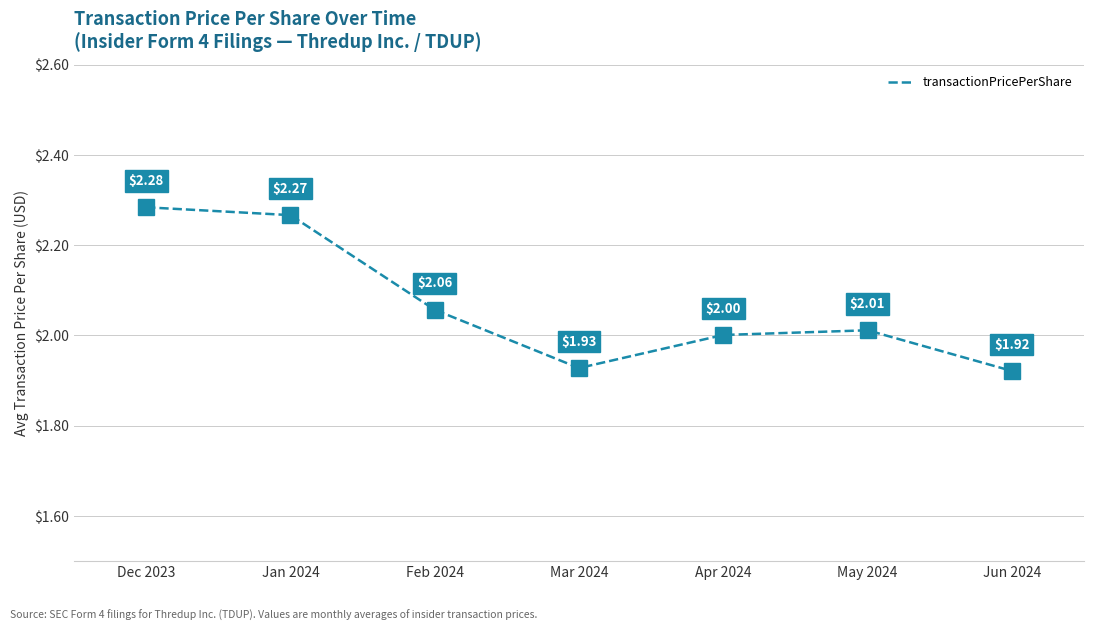

What is the sum of all values?

14.5